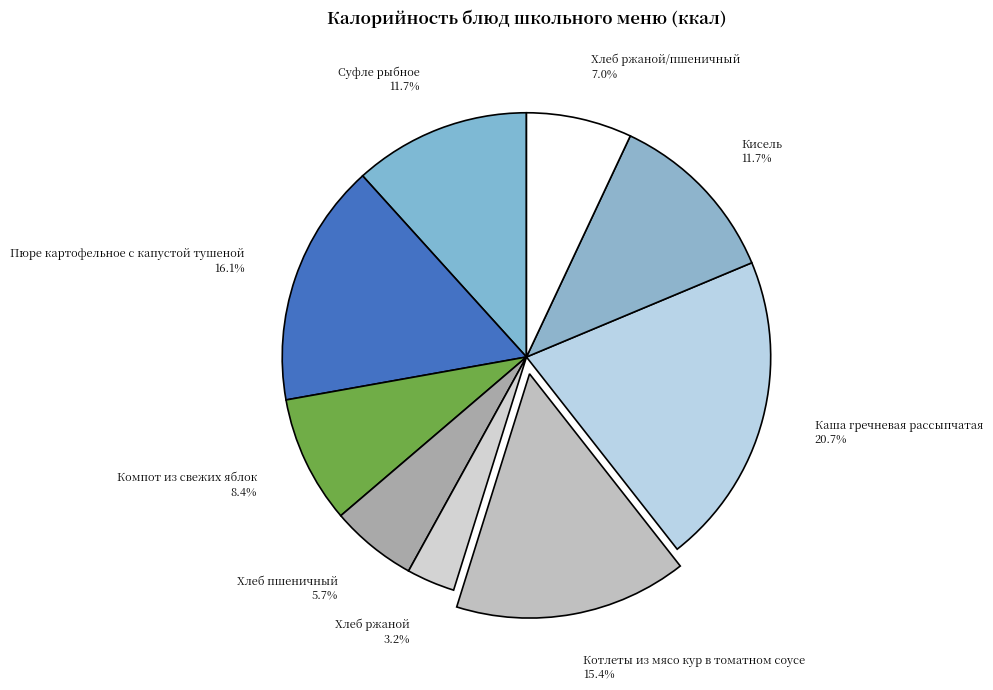

What percentage do Каша гречневая рассыпчатая 20.7% and Хлеб пшеничный 5.7% together represent?

26.4%